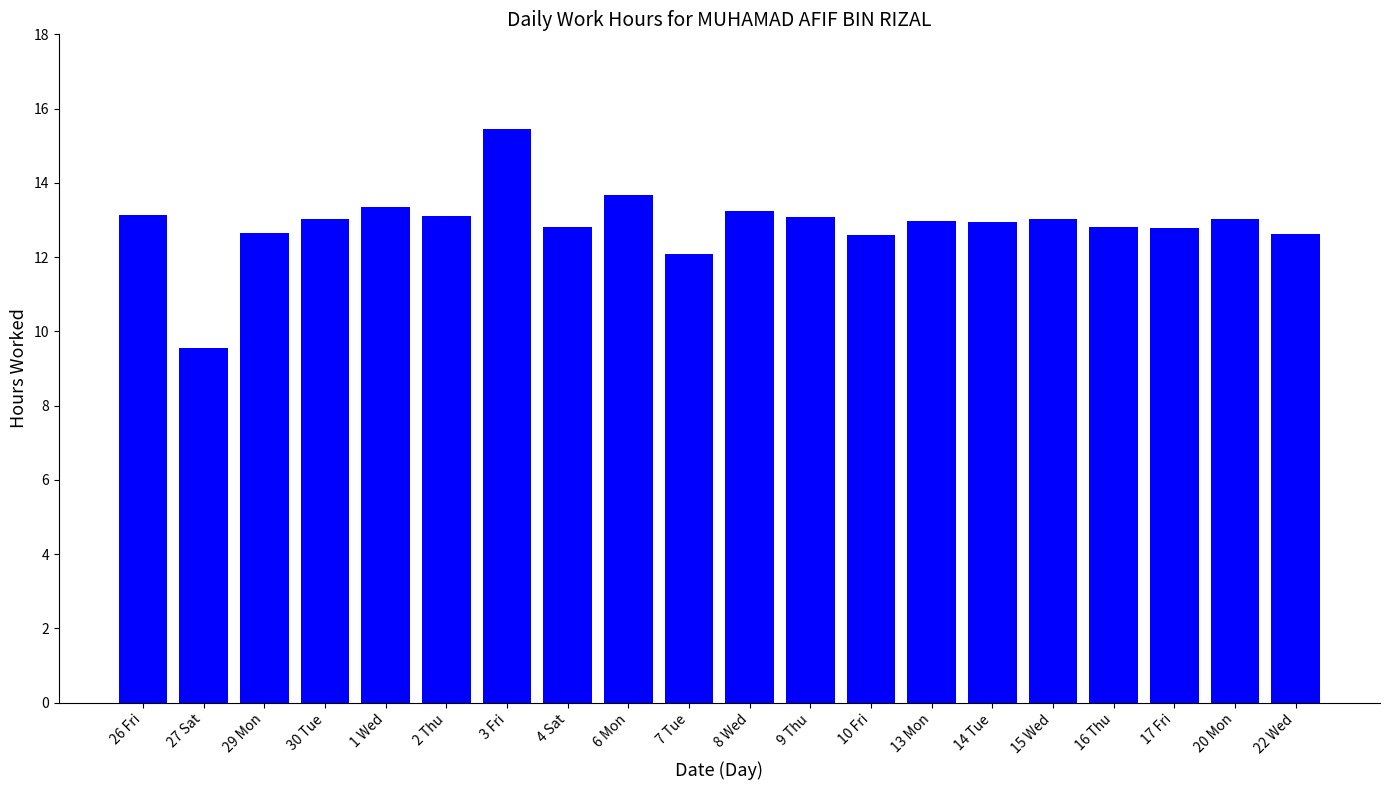

Which label corresponds to the largest value in the chart?

3 Fri